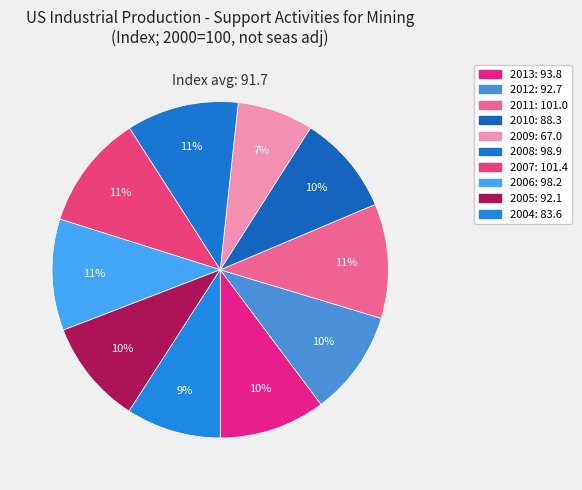

Does any single category account for the majority?

No